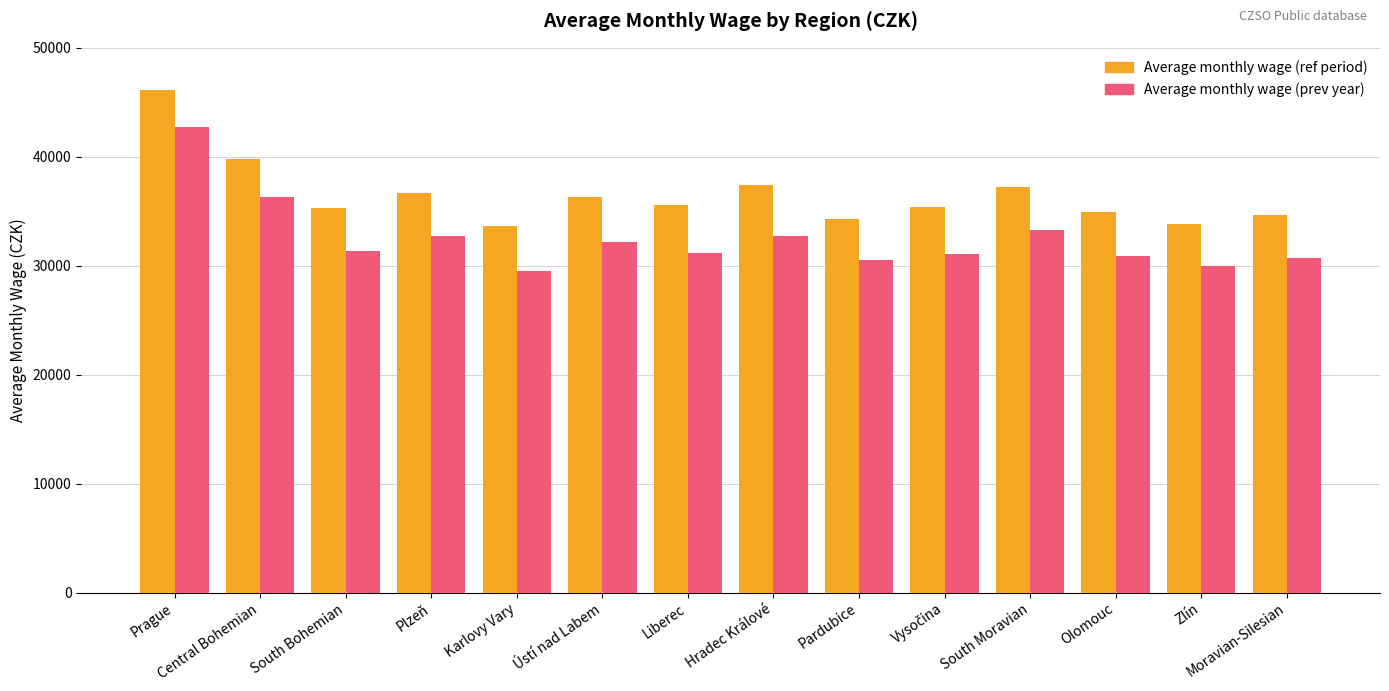

What are all the series names shown in the legend?

Average monthly wage (ref period), Average monthly wage (prev year)